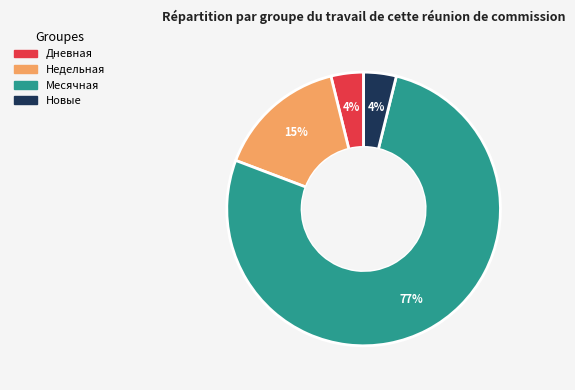

To the nearest percent, what is the difference between the largest and smallest slice percentages?

73%